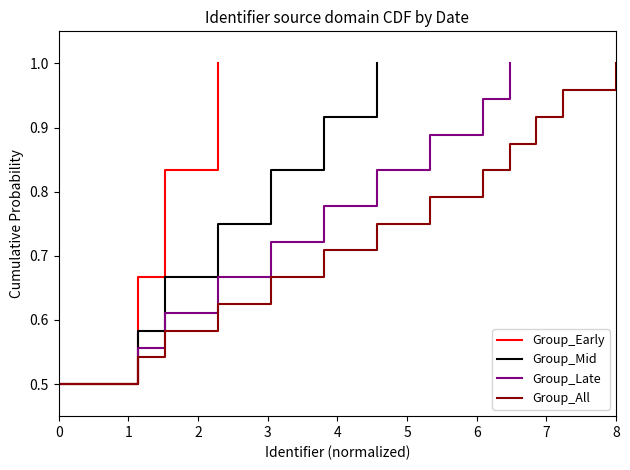

True or false: there are more than 2 points higher than both neighbors.

False